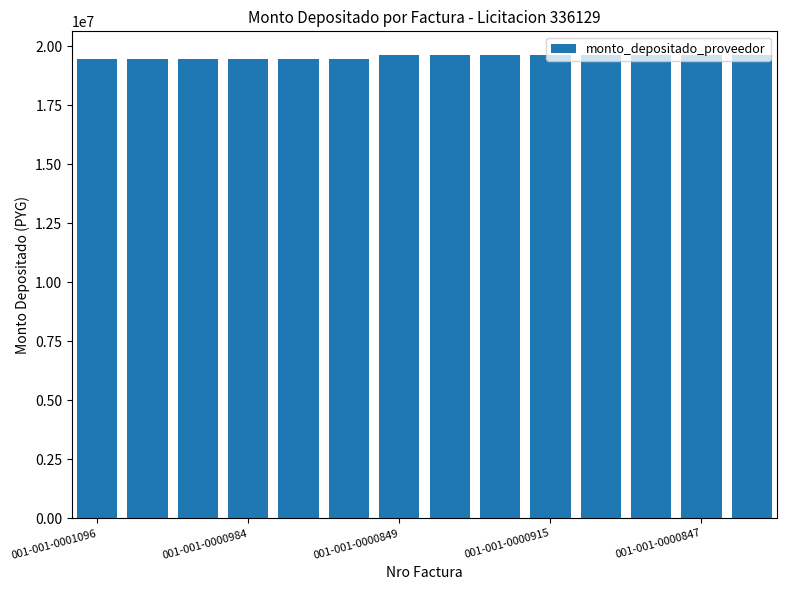

What is the greatest value displayed?

19643840